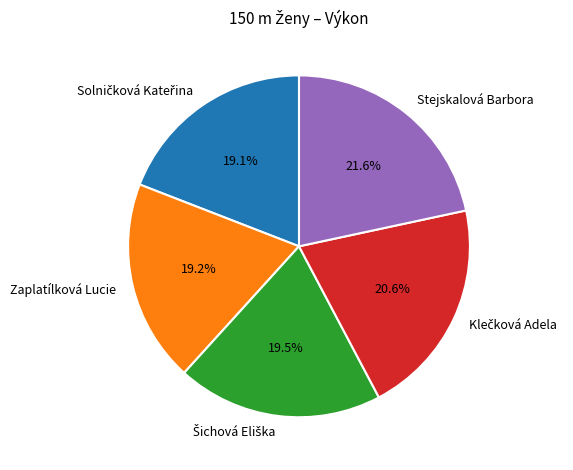

How much of the chart is everything except Zaplatílková Lucie?

80.8%